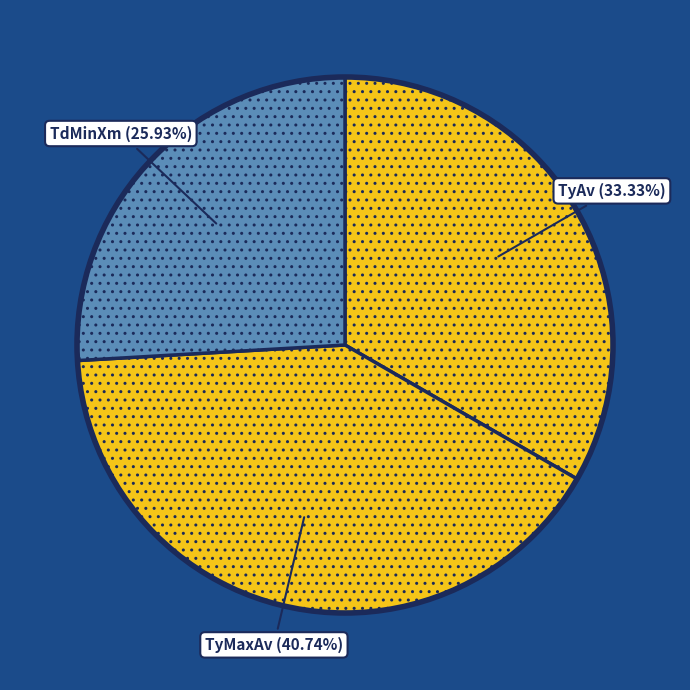

Which slice is the smallest?

TdMinXm